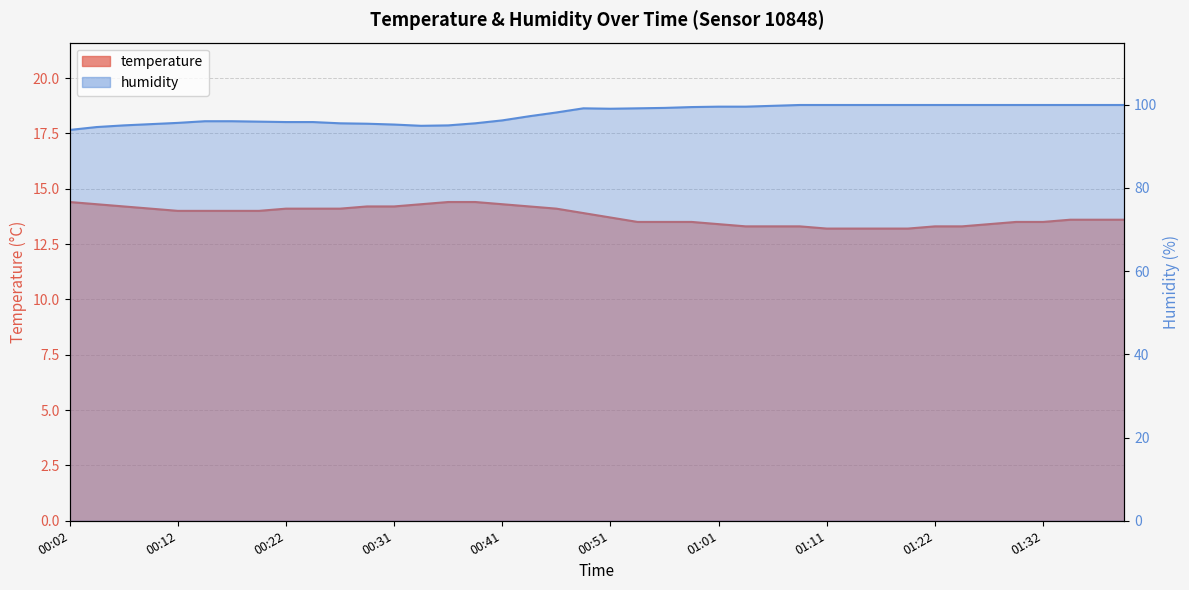

The humidity series shows 99.4 at 00:59. True or false?

True